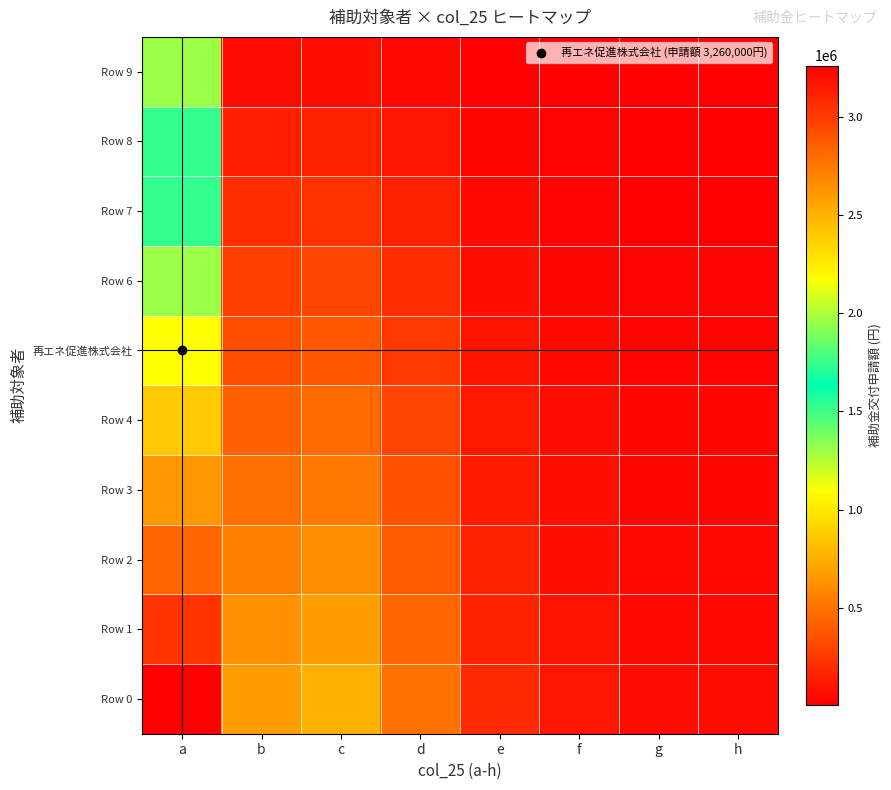

Between c and f, which series saw the biggest shift?

Row 0